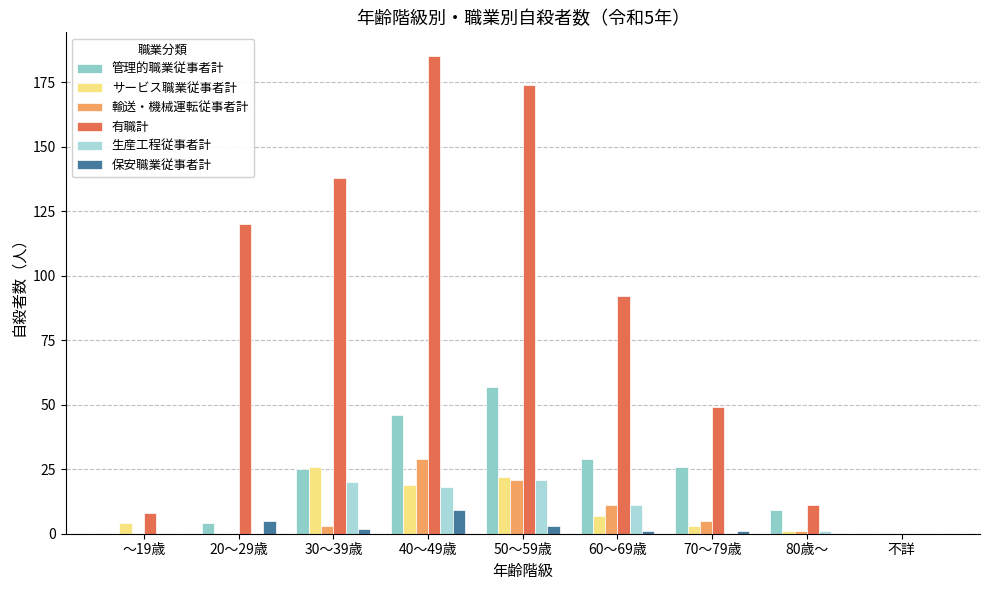

How many groups of bars are there?

9